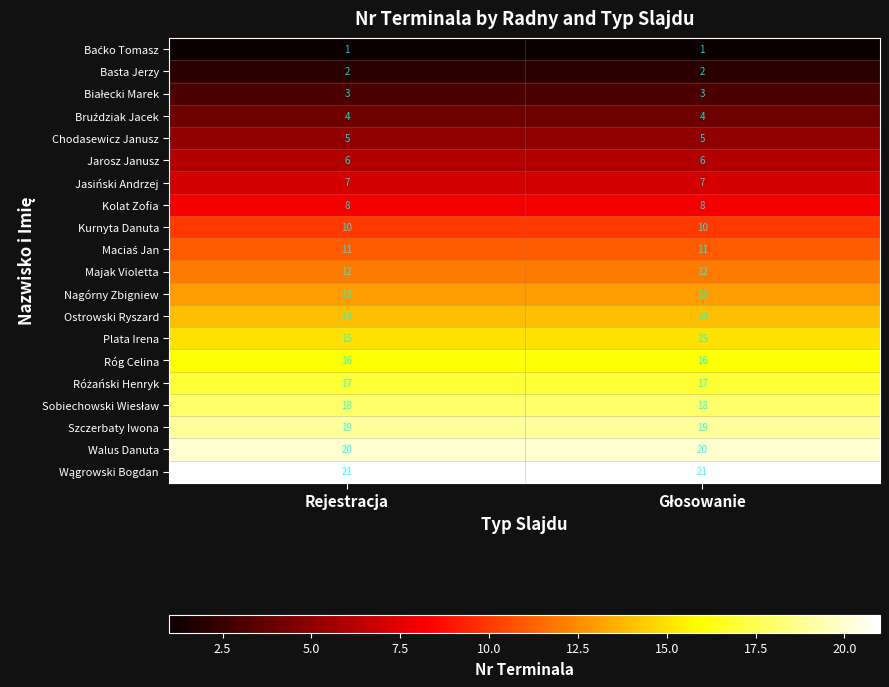

What is the total value across all series at Rejestracja?

222